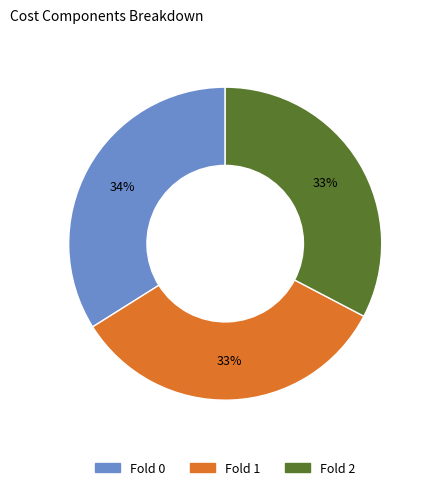

Is there any slice that represents more than half of the pie?

No